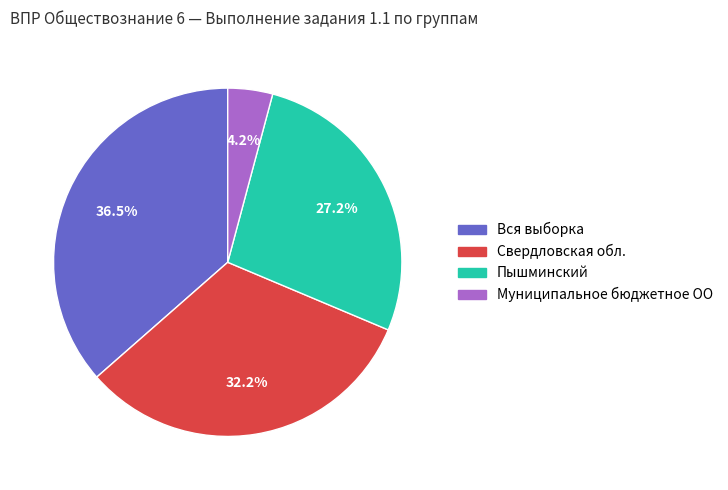

Is the sum of Свердловская обл. and Вся выборка greater than half?

Yes